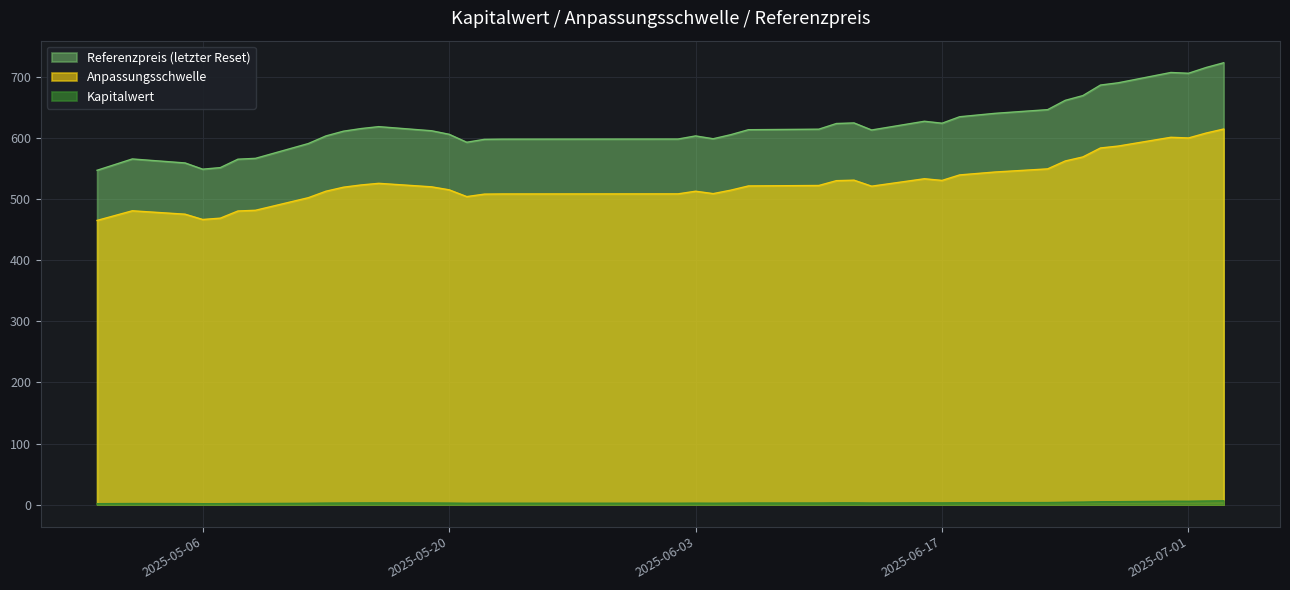

At how many categories does at least one series exceed 318?

39